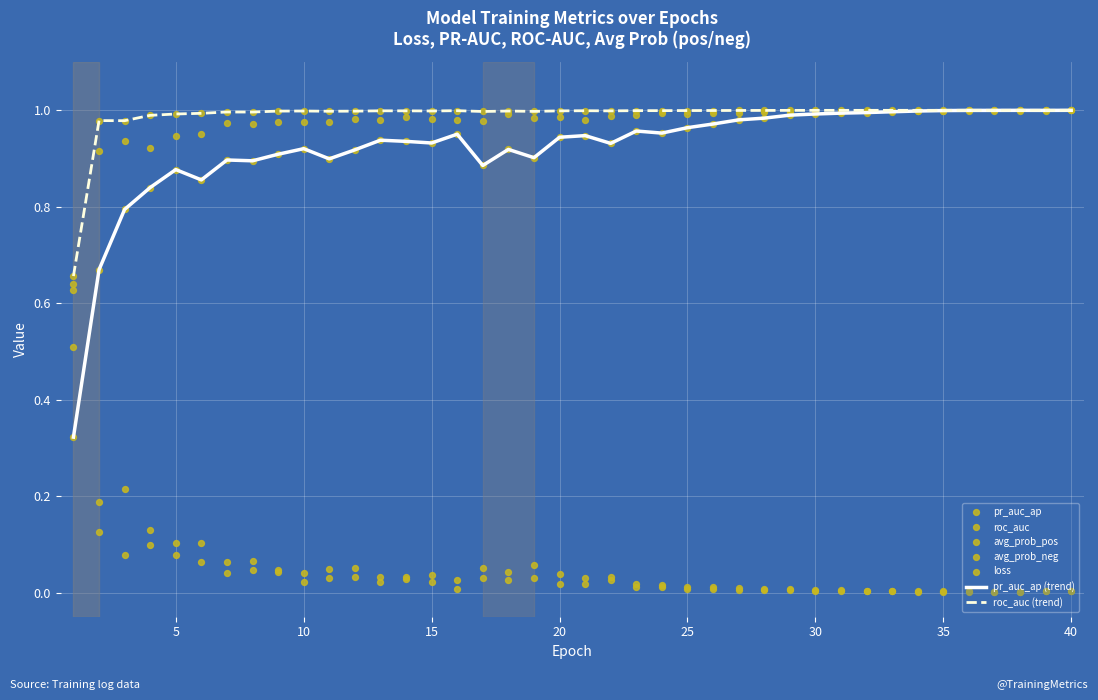

Is the value of avg_prob_neg at 17 greater than the value of avg_prob_pos at 22?

No